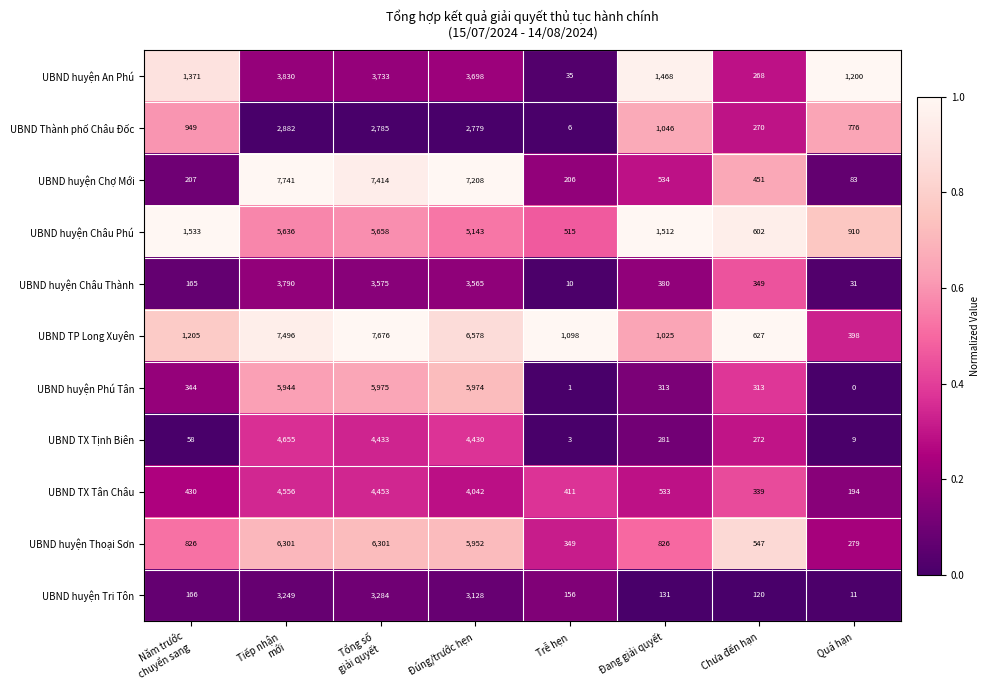

At how many categories does at least one series exceed 0?

8